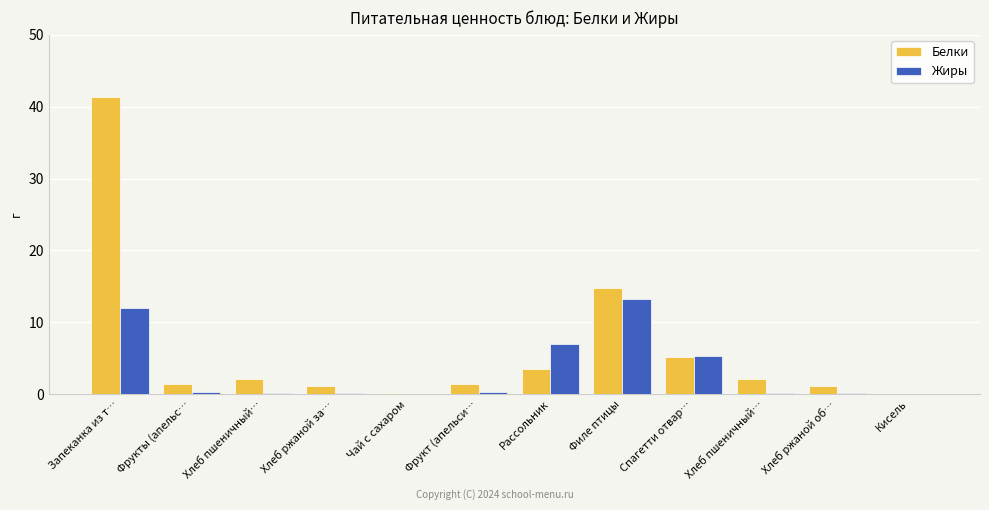

What are all the series names shown in the legend?

Белки, Жиры